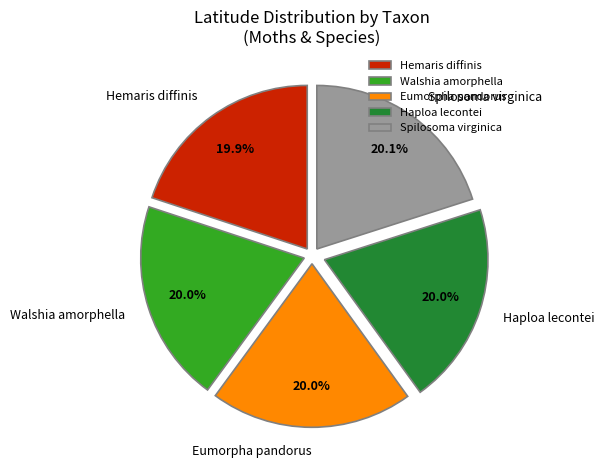

The Walshia amorphella slice represents 9% of the pie. True or false?

False